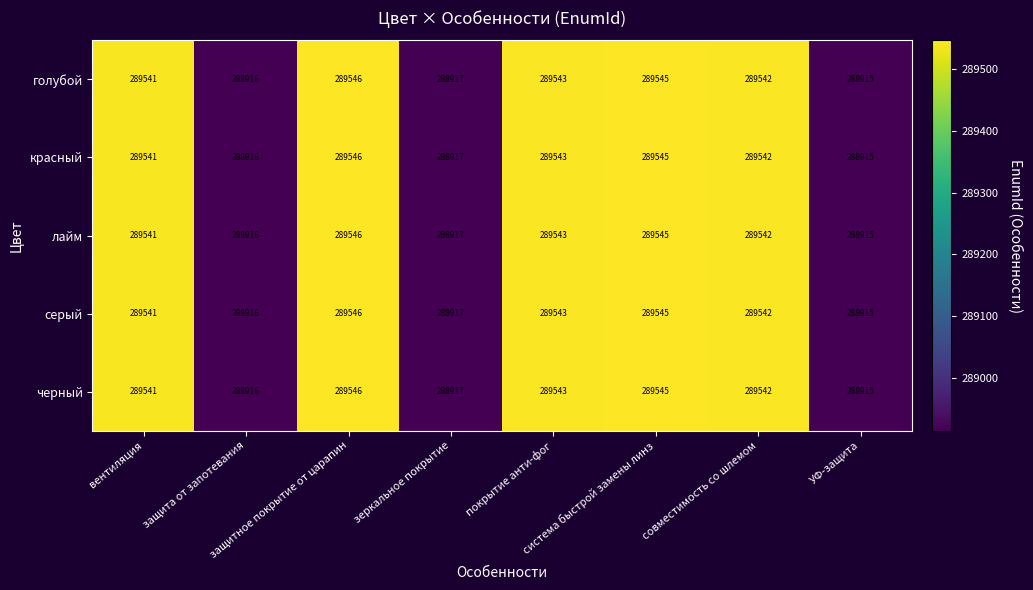

At how many categories does at least one series exceed 289319?

5